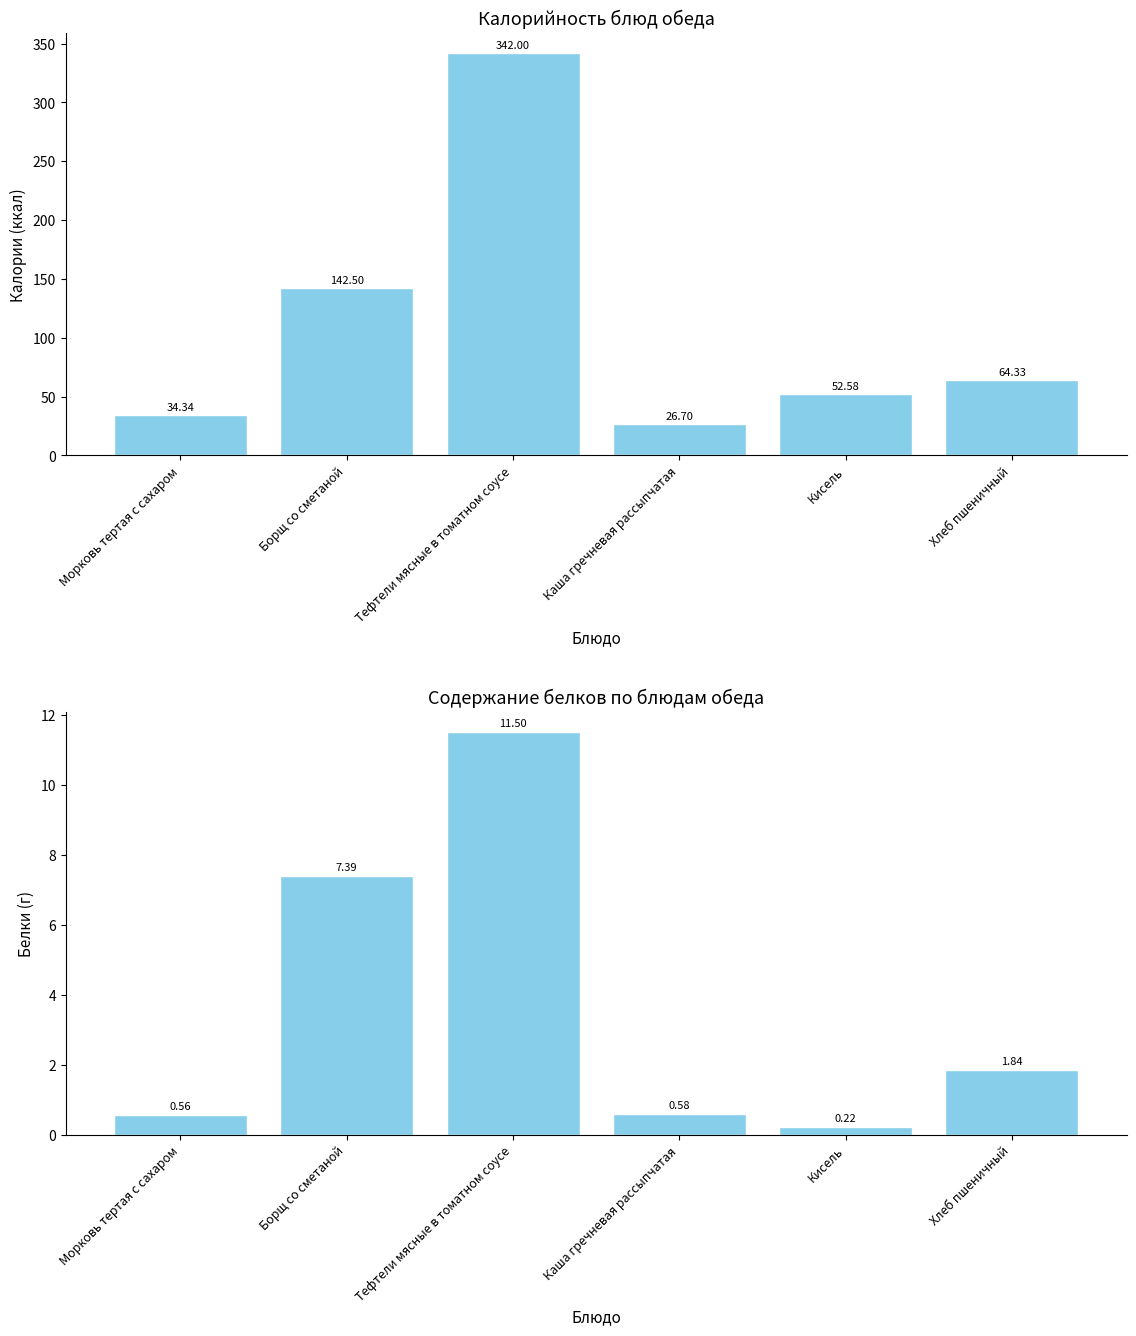

At which category is the sum across all series the highest?

Тефтели мясные в томатном соусе